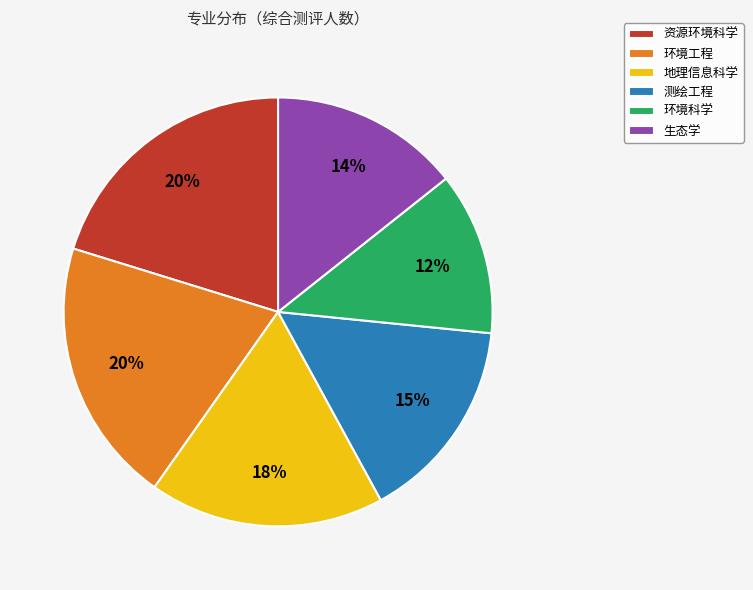

Does 地理信息科学 represent more than half of the total?

No